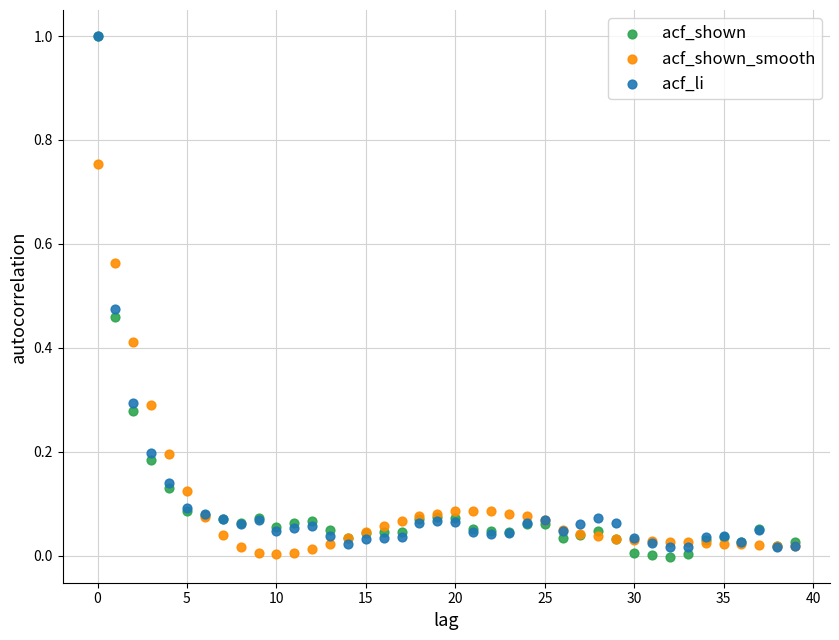

What are all the series names shown in the legend?

acf_shown, acf_shown_smooth, acf_li